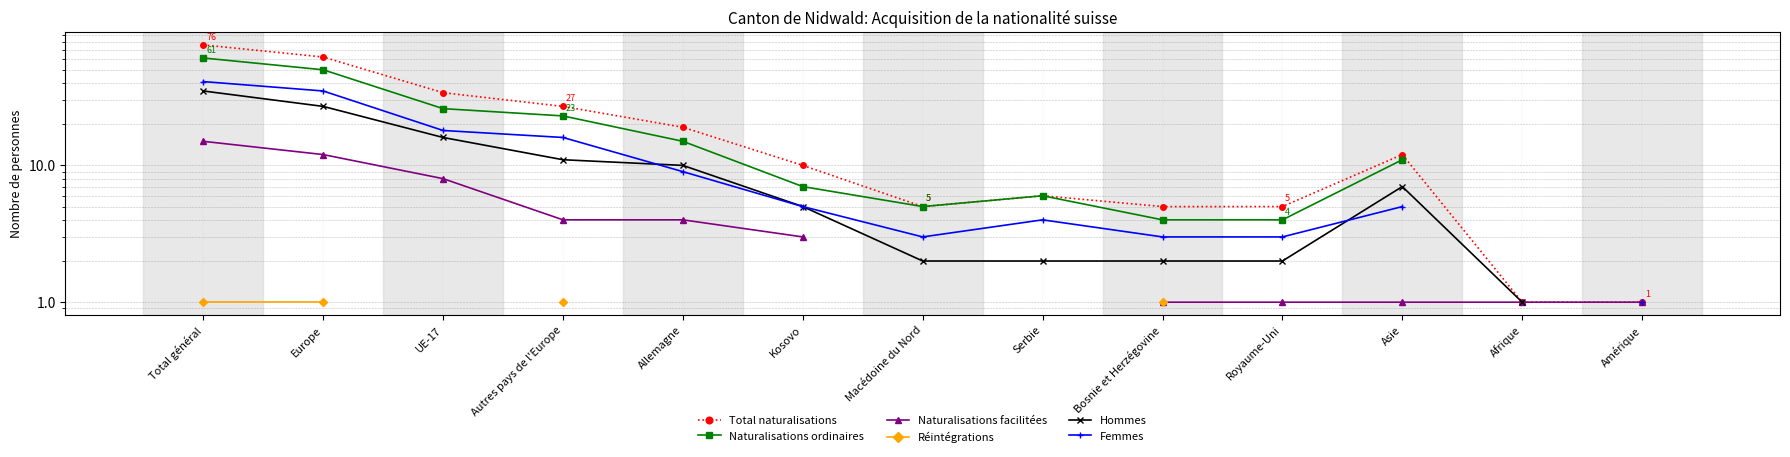

What is the average value of the Total naturalisations series?

20.2